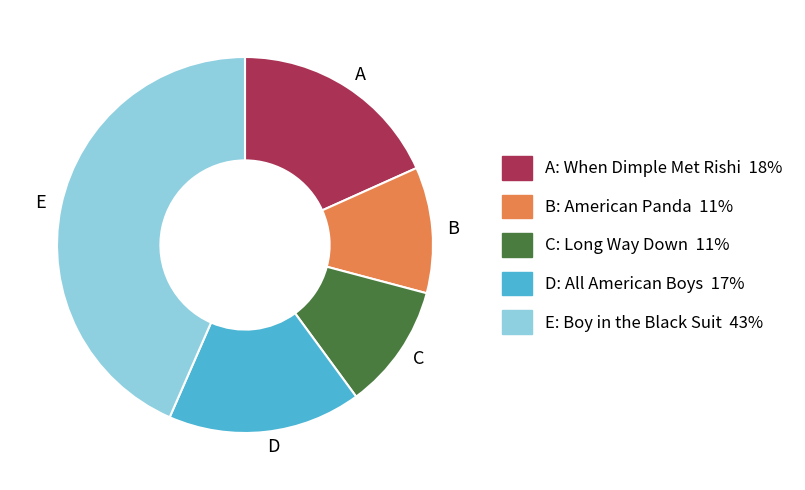

Which category has the biggest portion of the pie?

E